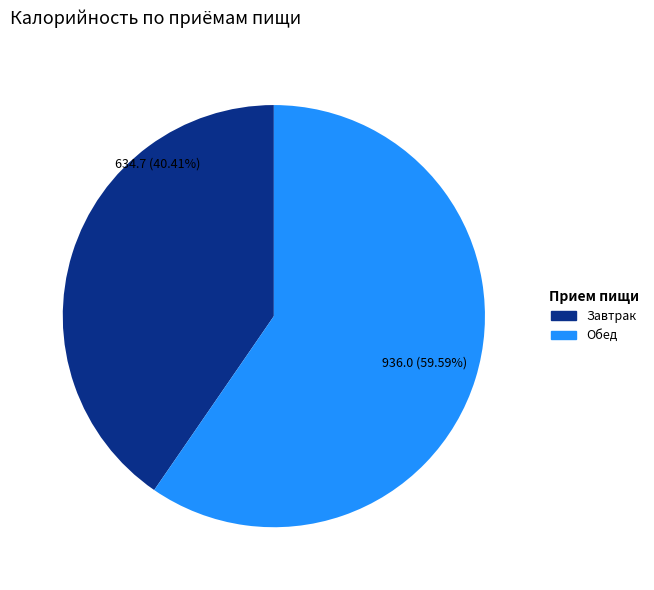

Is there any slice that represents more than half of the pie?

Yes